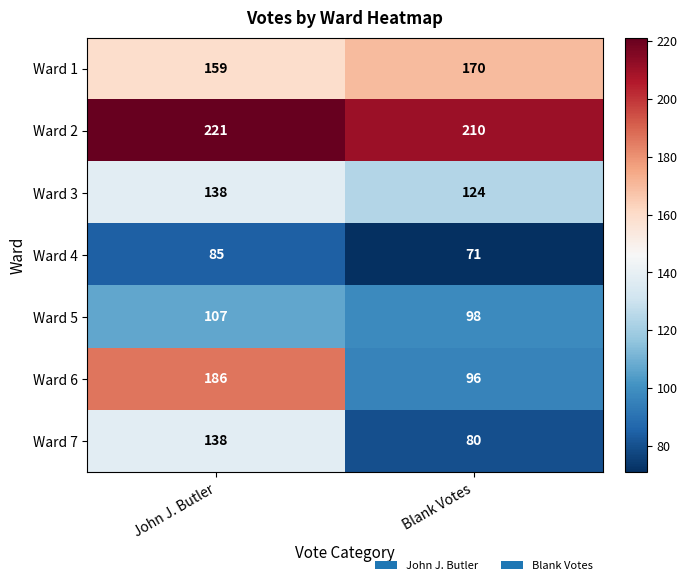

True or false: Ward 3 has a value of 124 at Blank Votes.

True